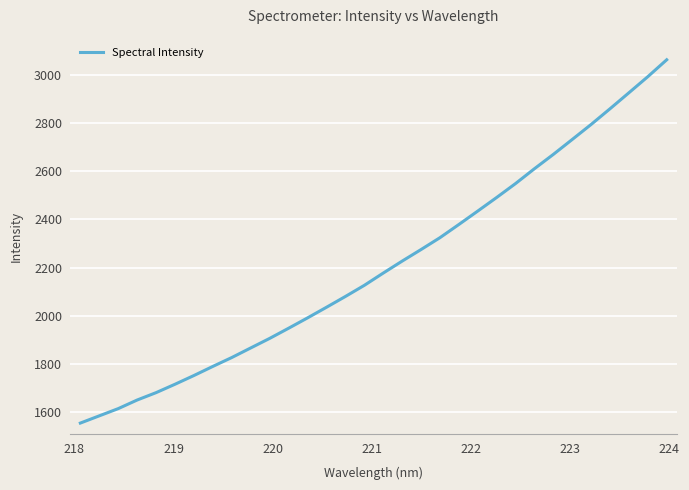

True or false: there are more than 0 points higher than both neighbors.

False